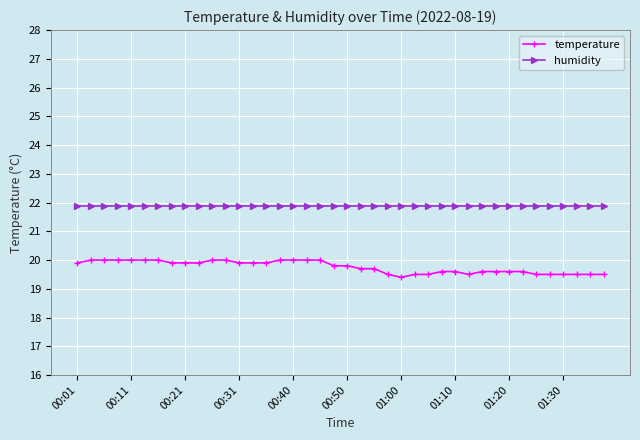

How many lines are shown in the chart?

2